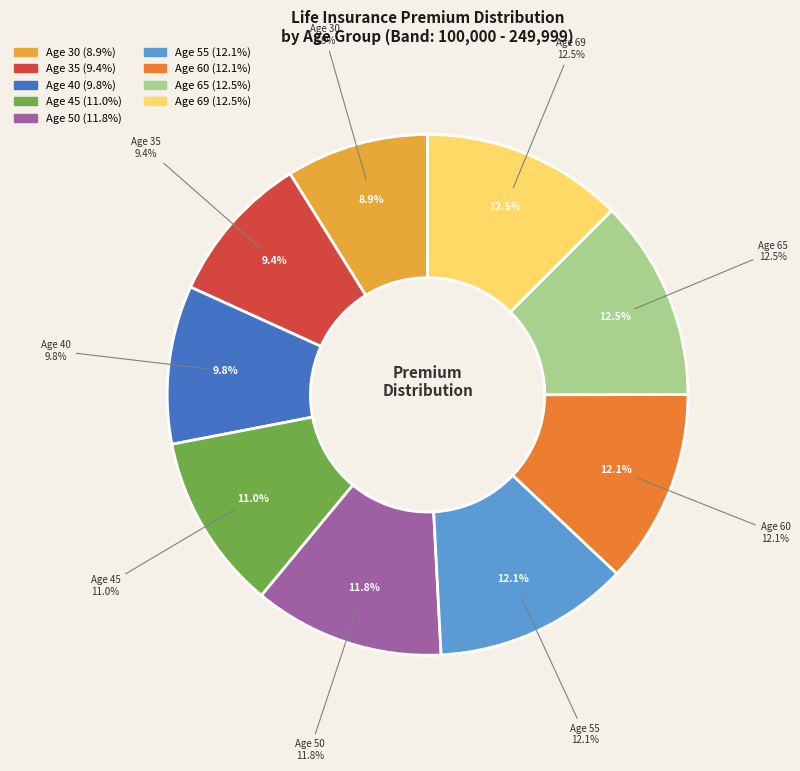

To the nearest percent, what is the combined percentage of 35 and 30?

18%